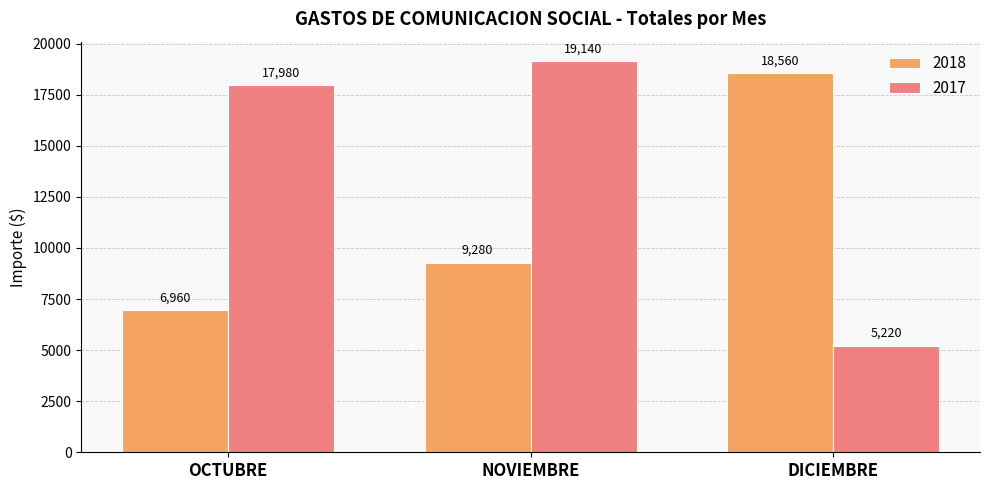

How many groups of bars are there?

3